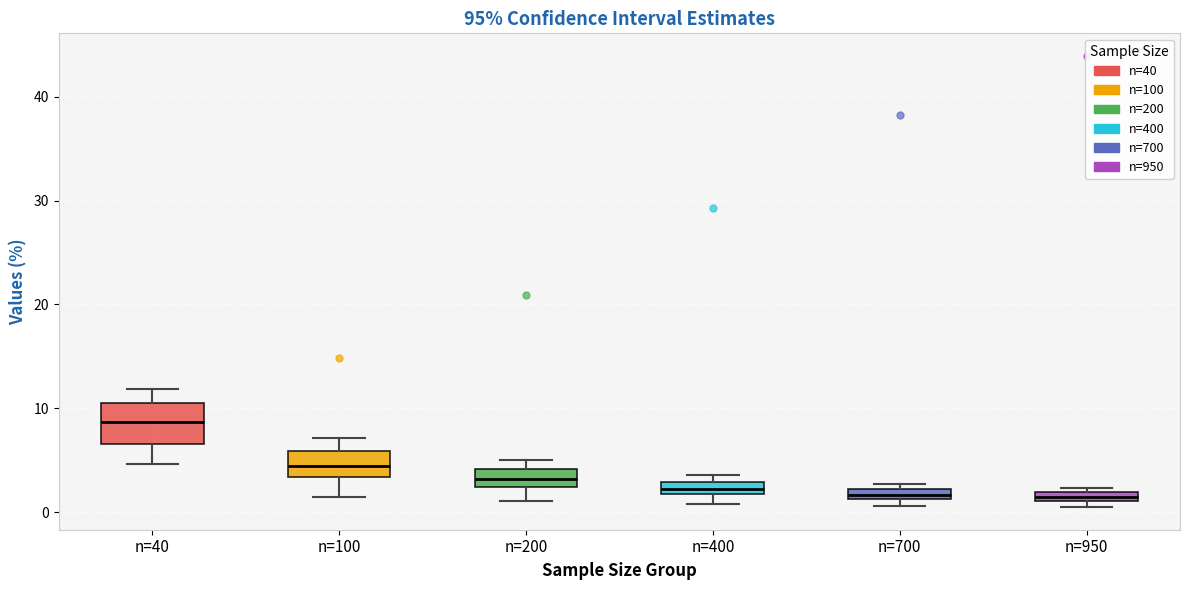

Which box's median line is the highest?

n=40